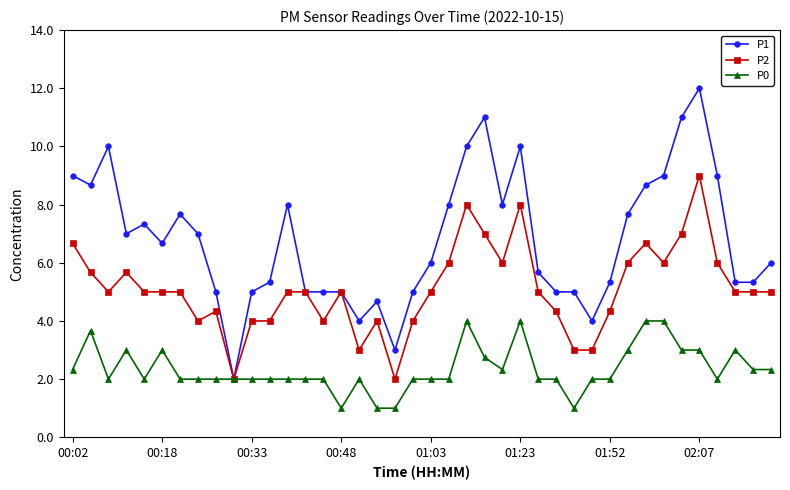

Does the chart display data point markers on the line(s)?

Yes